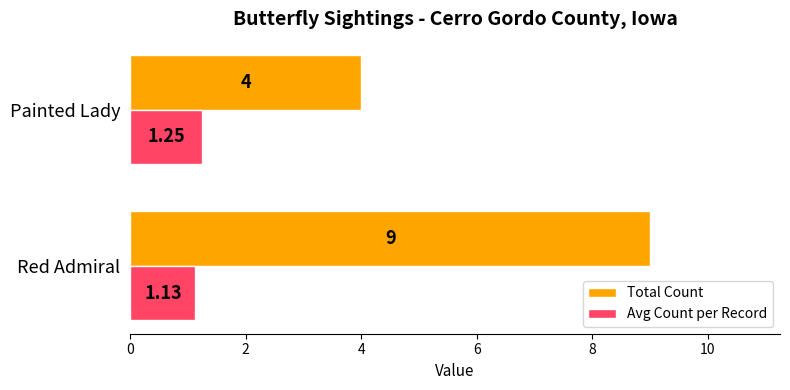

Which series has the widest spread of values?

Total Count